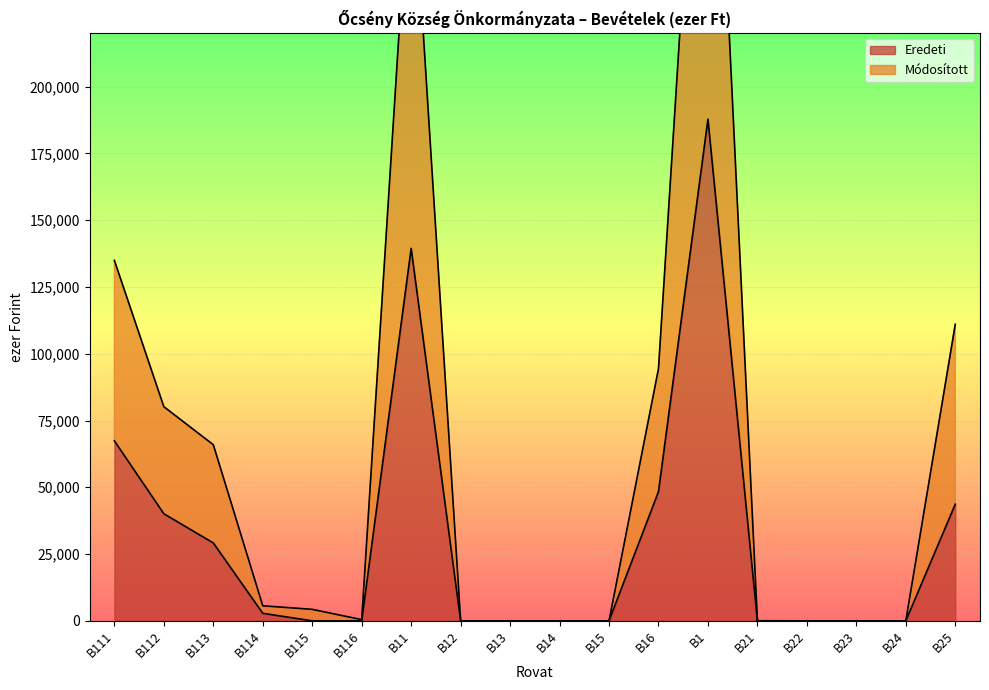

True or false: Eredeti and Módosított cross at least once.

False